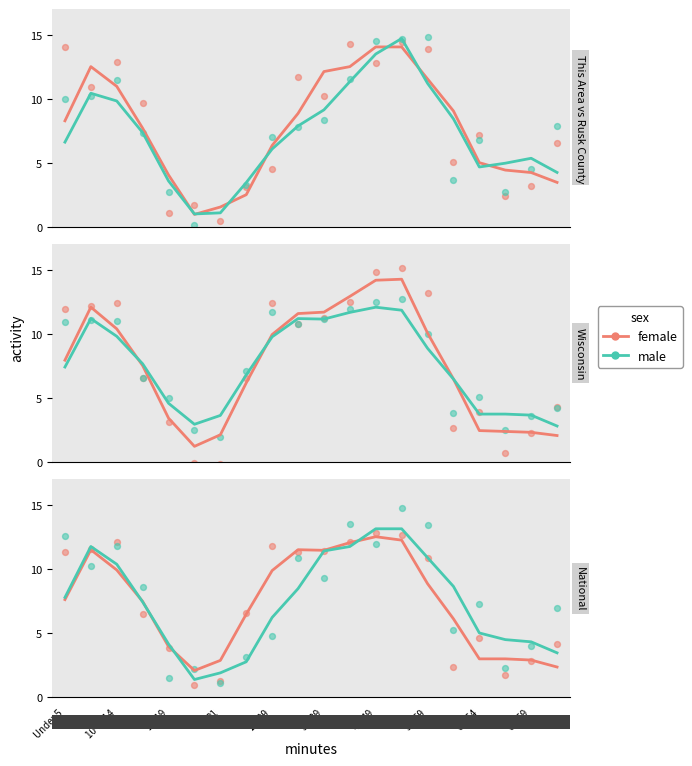

Which series reaches the maximum Y coordinate?

male